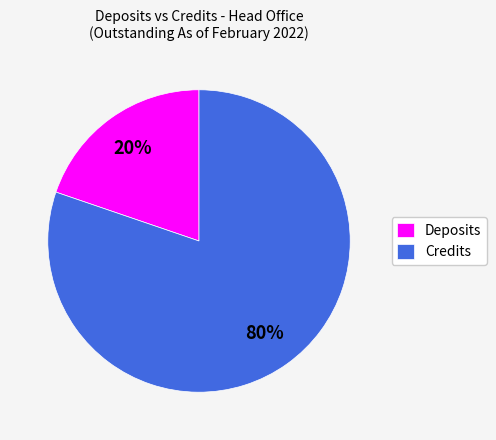

Combined, do Credits and Deposits account for over 50%?

Yes